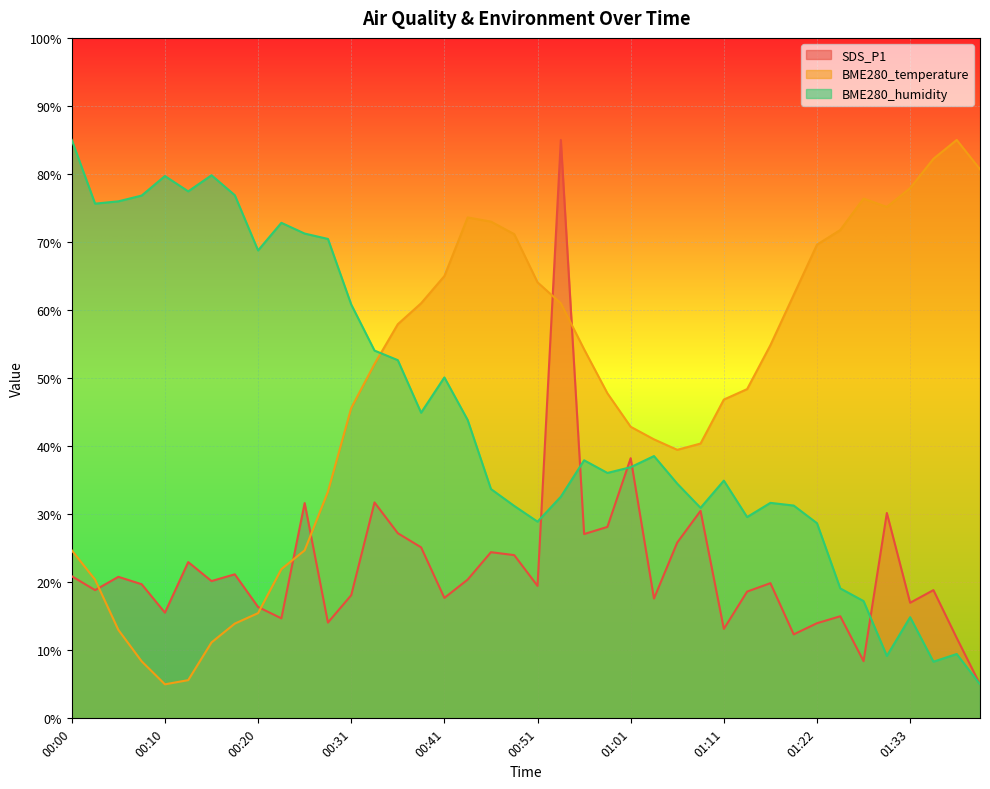

What is the difference between the highest and lowest values at 01:11?

33.7